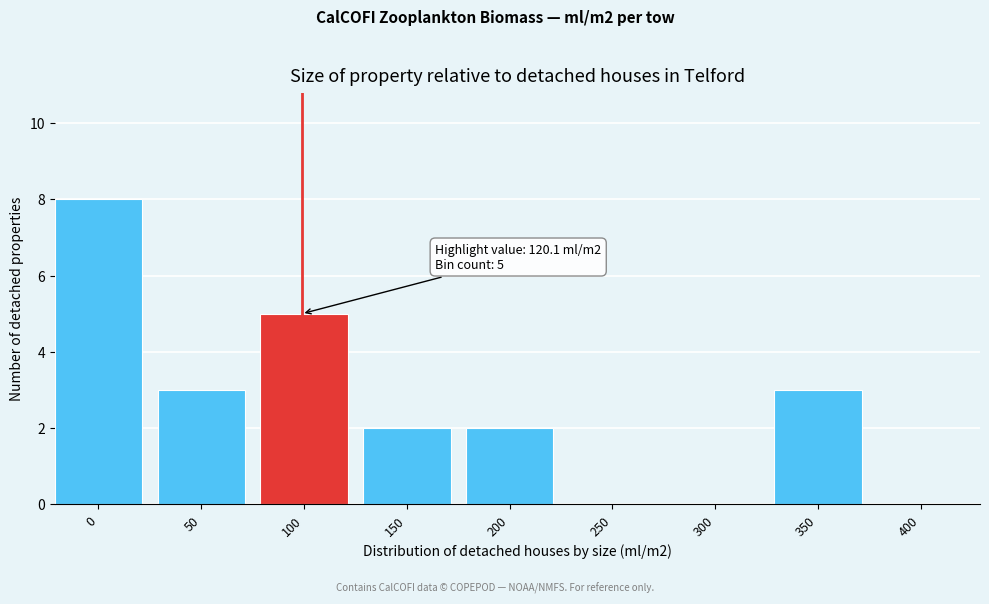

Reading left to right, extract all data points from this chart.

0=8	50=3	100=5	150=2	200=2	250=0	300=0	350=3	400=0